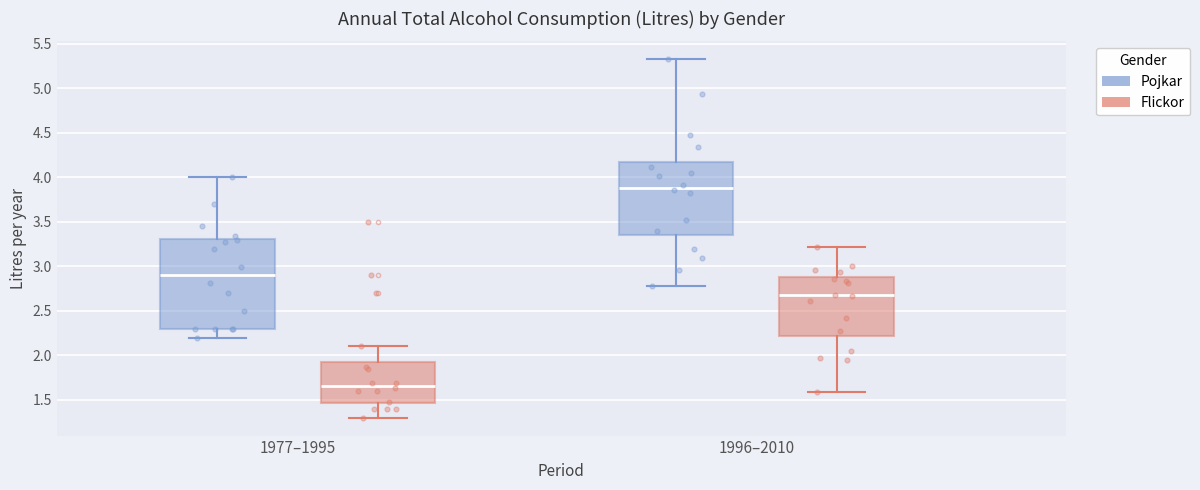

Where is the upper edge of the box for 1996–2010 (Pojkar) on the y-axis? The values are not printed on the chart, so give them approximately, as read against the axis.

4.15